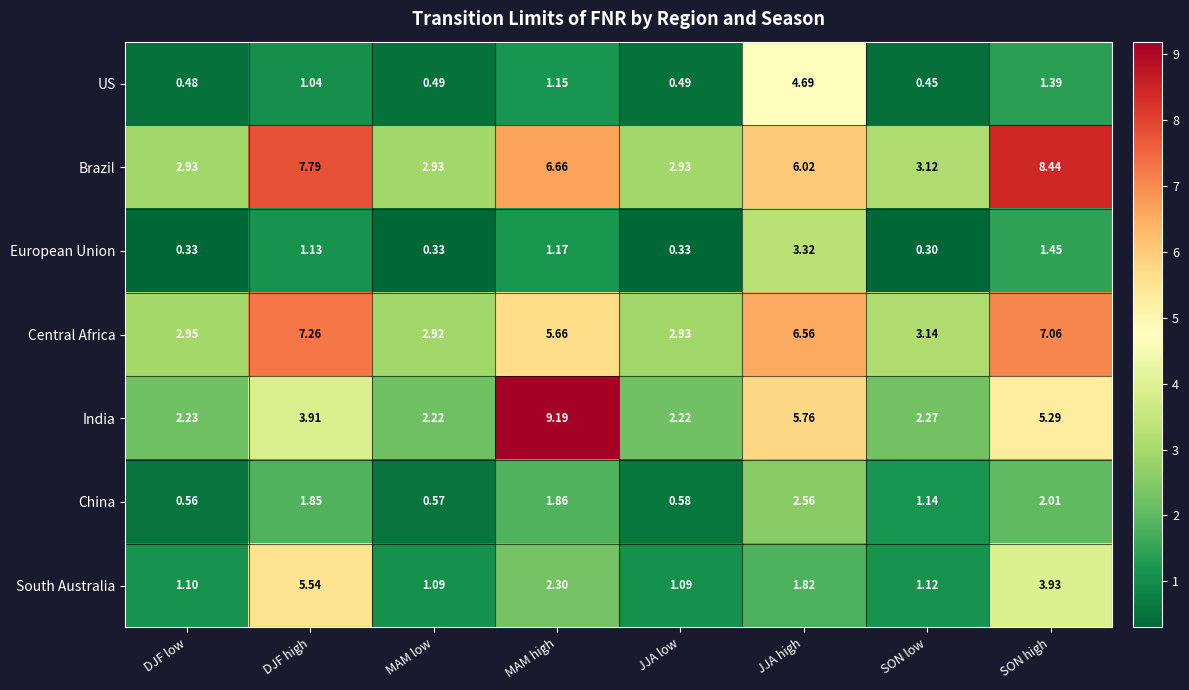

Which label corresponds to the smallest value in the chart?

SON low